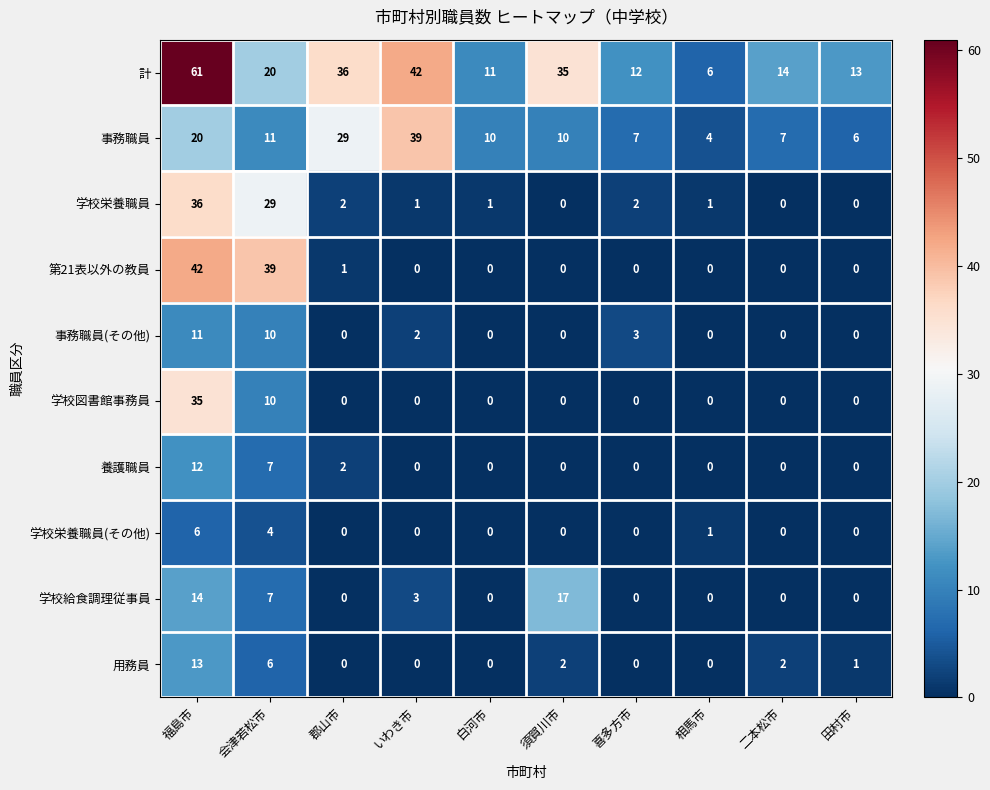

How many series are shown in this chart?

10